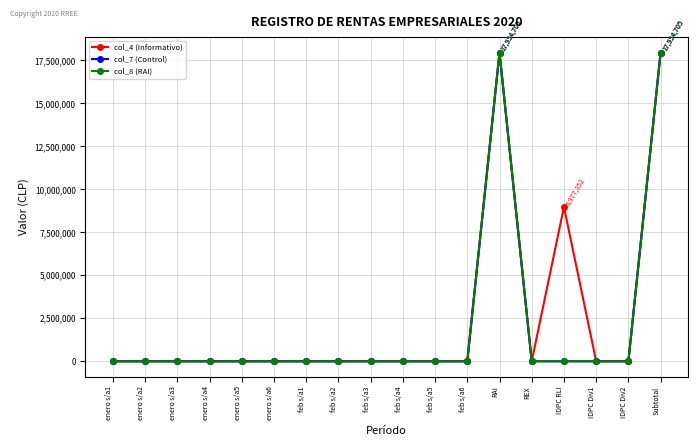

Is the value of col_4 (Informativo) at enero s/a4 greater than the value of col_7 (Control) at enero s/a2?

No